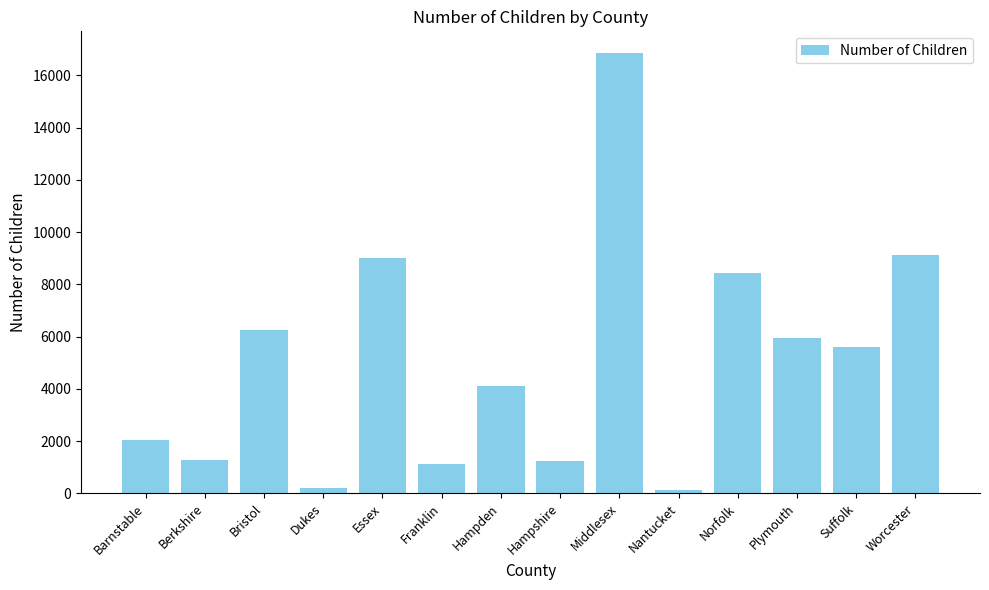

What is the label of the 3rd bar from the right?

Plymouth